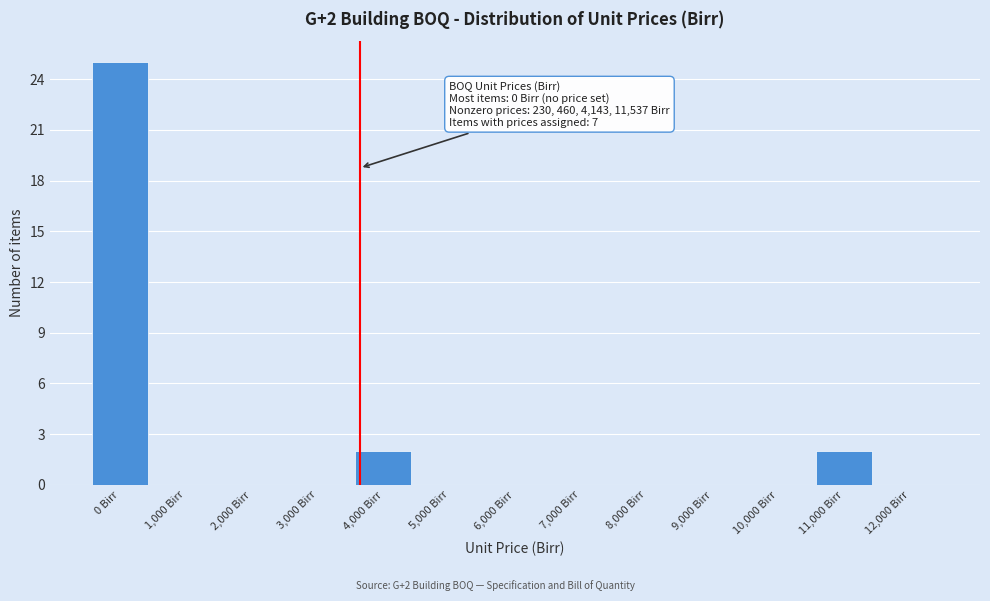

Reading right to left, what are all the values shown in this chart?

12,000 Birr=0	11,000 Birr=2	10,000 Birr=0	9,000 Birr=0	8,000 Birr=0	7,000 Birr=0	6,000 Birr=0	5,000 Birr=0	4,000 Birr=2	3,000 Birr=0	2,000 Birr=0	1,000 Birr=0	0 Birr=25